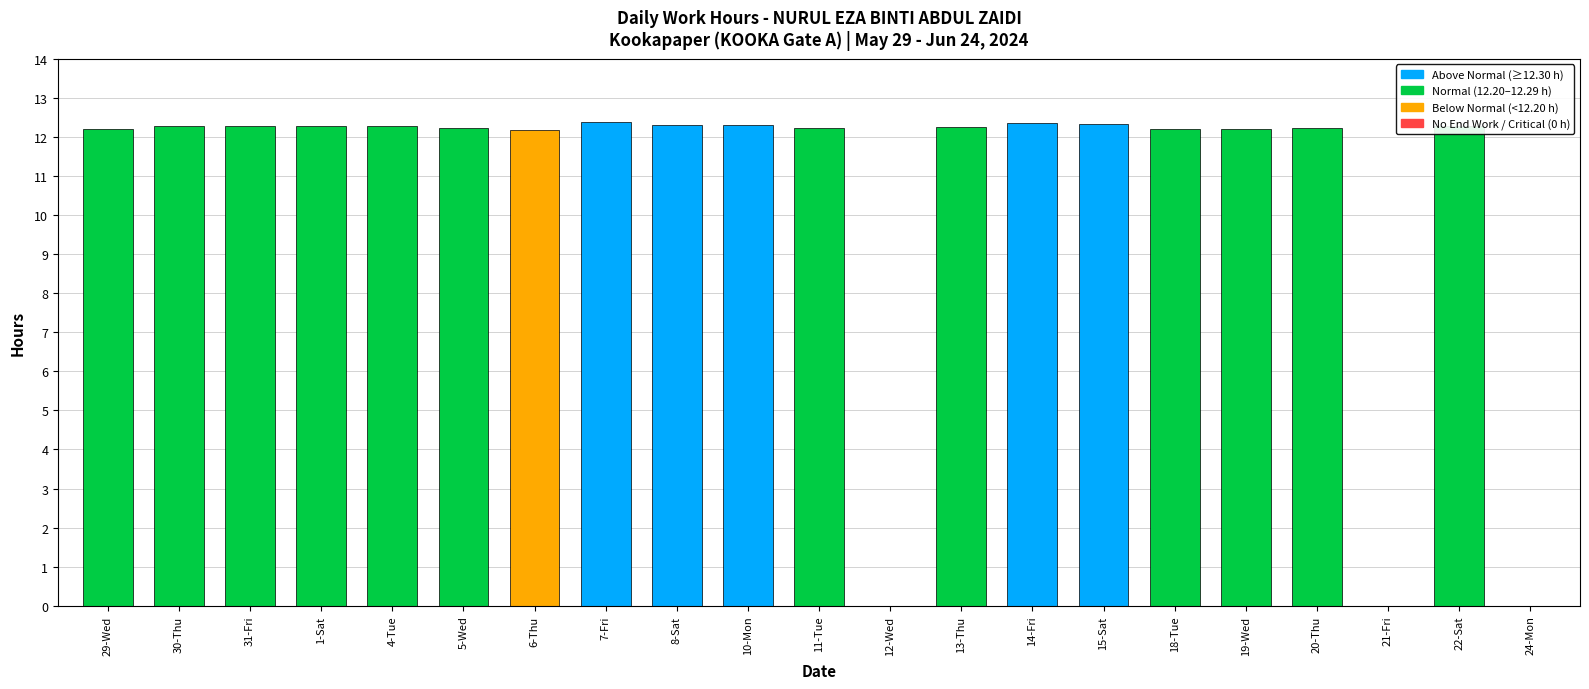

What is the greatest value displayed?

12.4